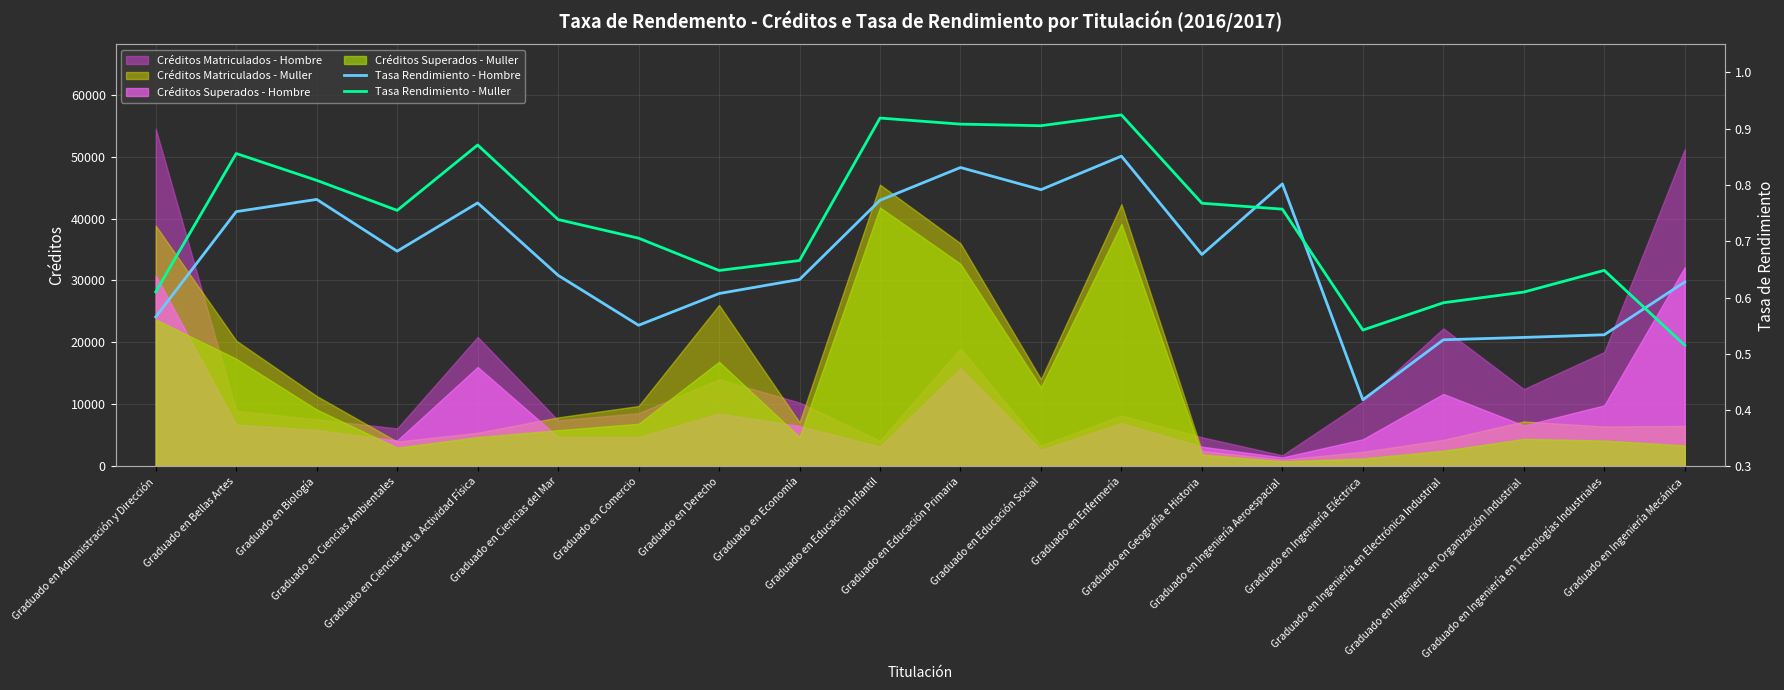

What is the difference between the second highest and second lowest values in the Tasa Rendimiento - Hombre series?

0.3